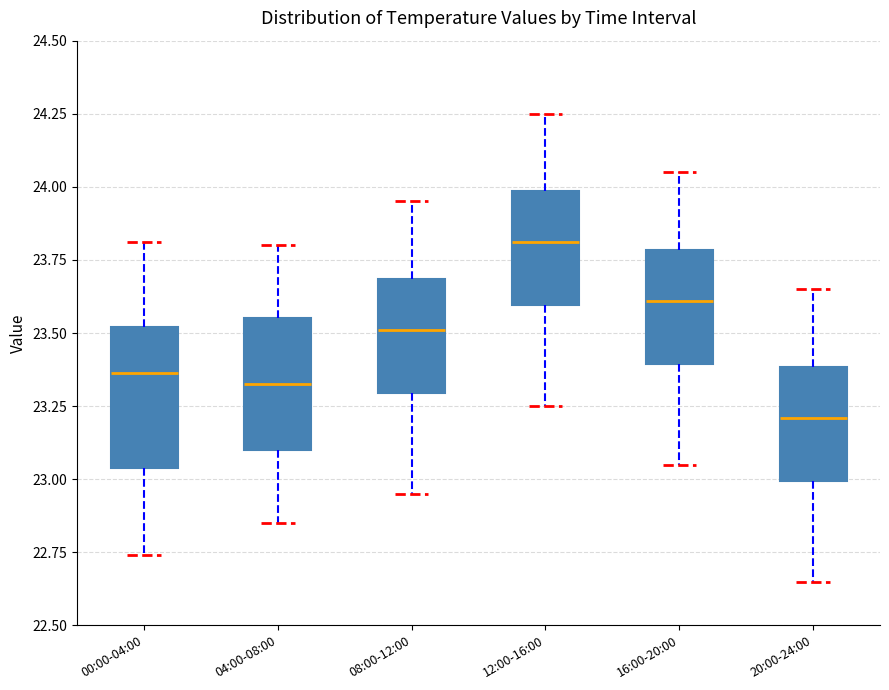

Which box has the lowest median line?

20:00-24:00